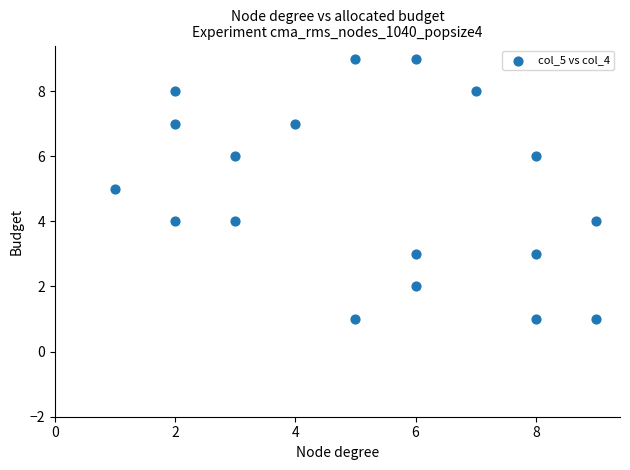

What is the range of Y values (max minus min)?

8